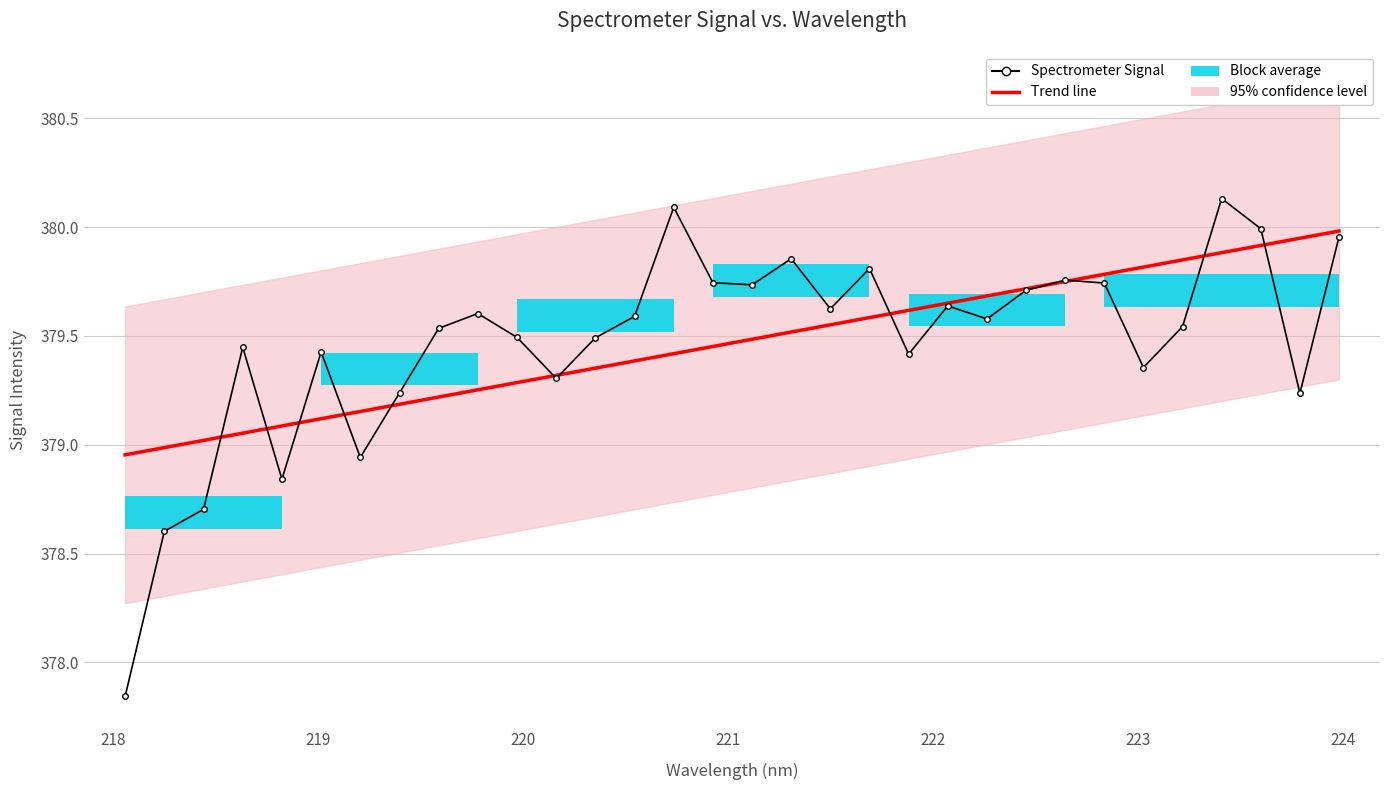

What is the difference between the maximum and minimum values in the Trend line series?

1.0